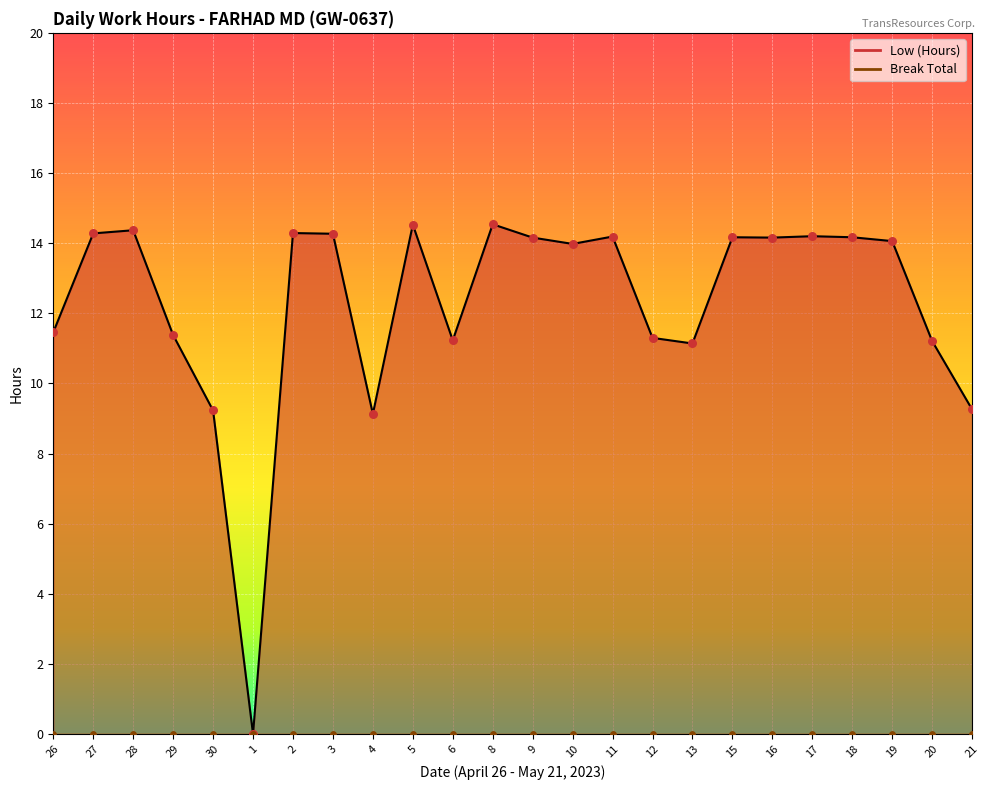

Which has a higher value, 2 or 15?

2